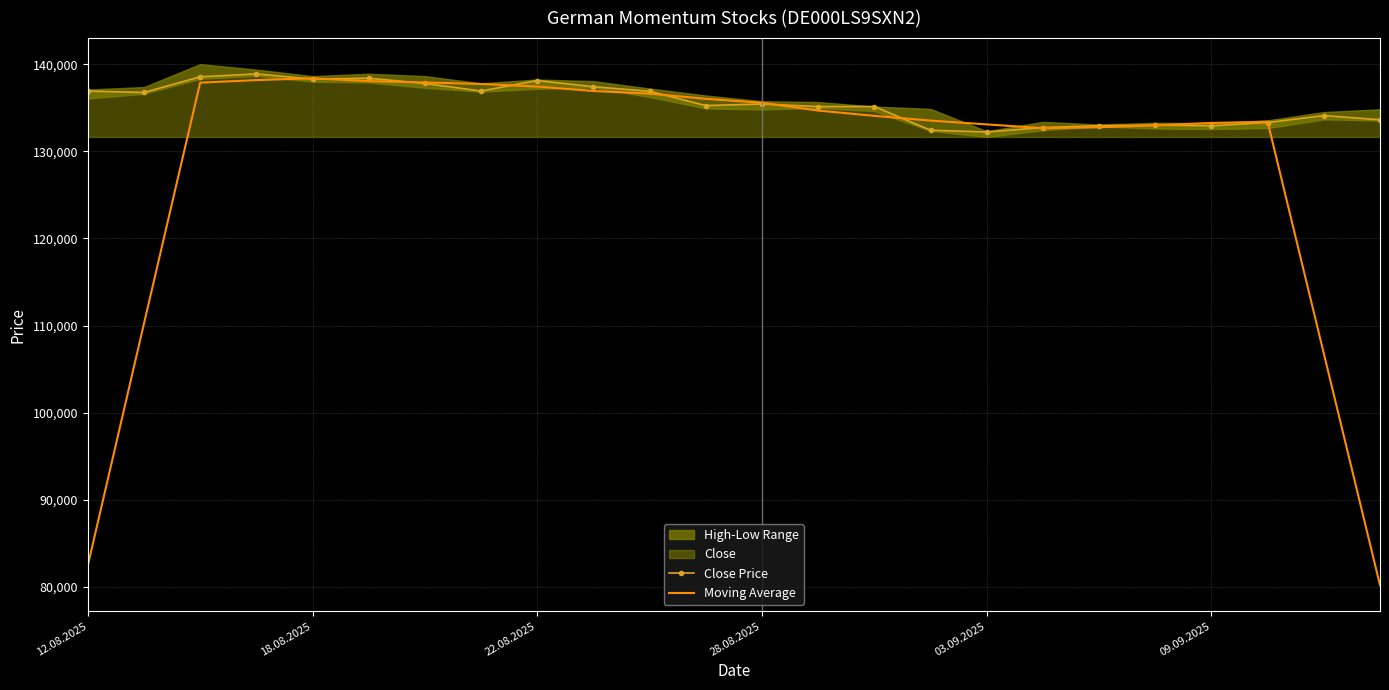

How many data points in Close Price are less than 135442?

12